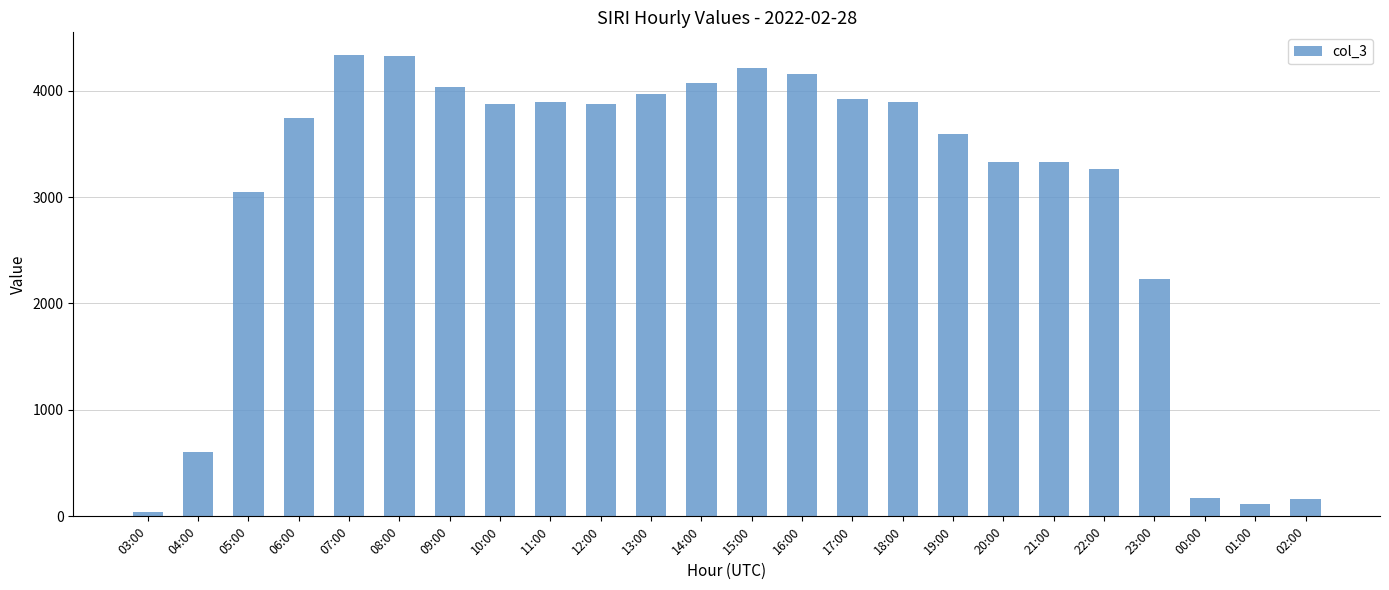

The chart shows a value of 3870 at 12:00. True or false?

True